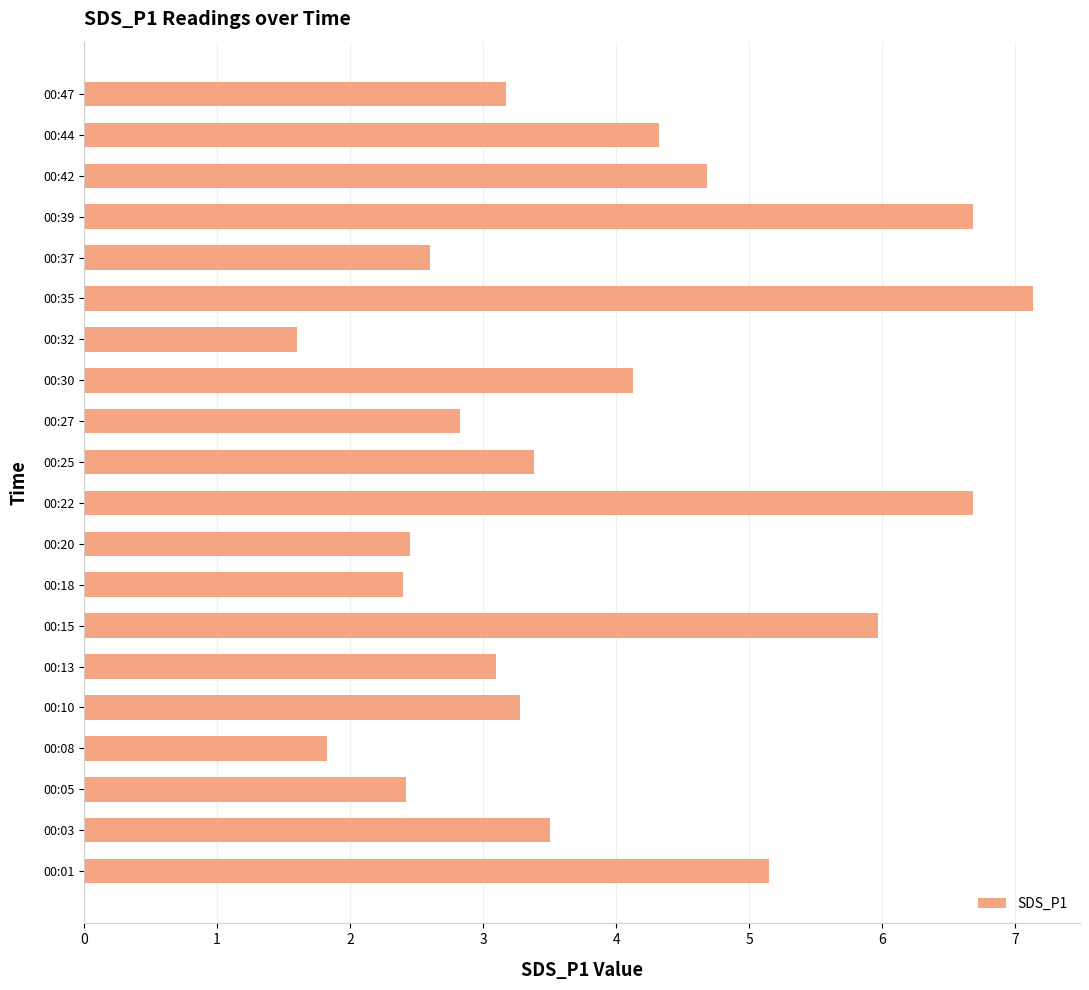

Reading bottom to top, transcribe all the data shown in this chart.

5.2	3.5	2.4	1.8	3.3	3.1	6.0	2.4	2.5	6.7	3.4	2.8	4.1	1.6	7.1	2.6	6.7	4.7	4.3	3.2